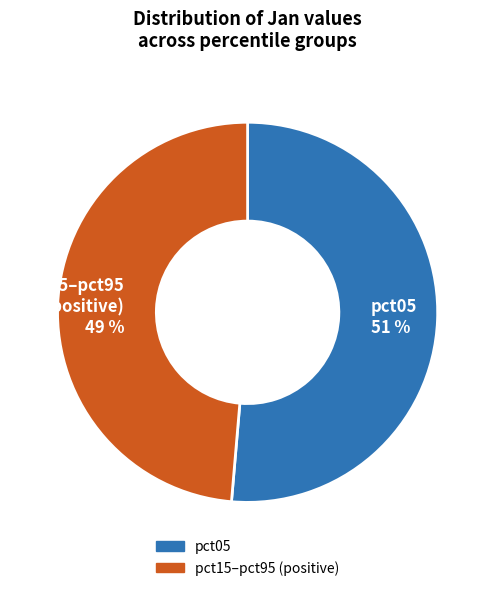

To the nearest percent, what is the average slice percentage?

50%